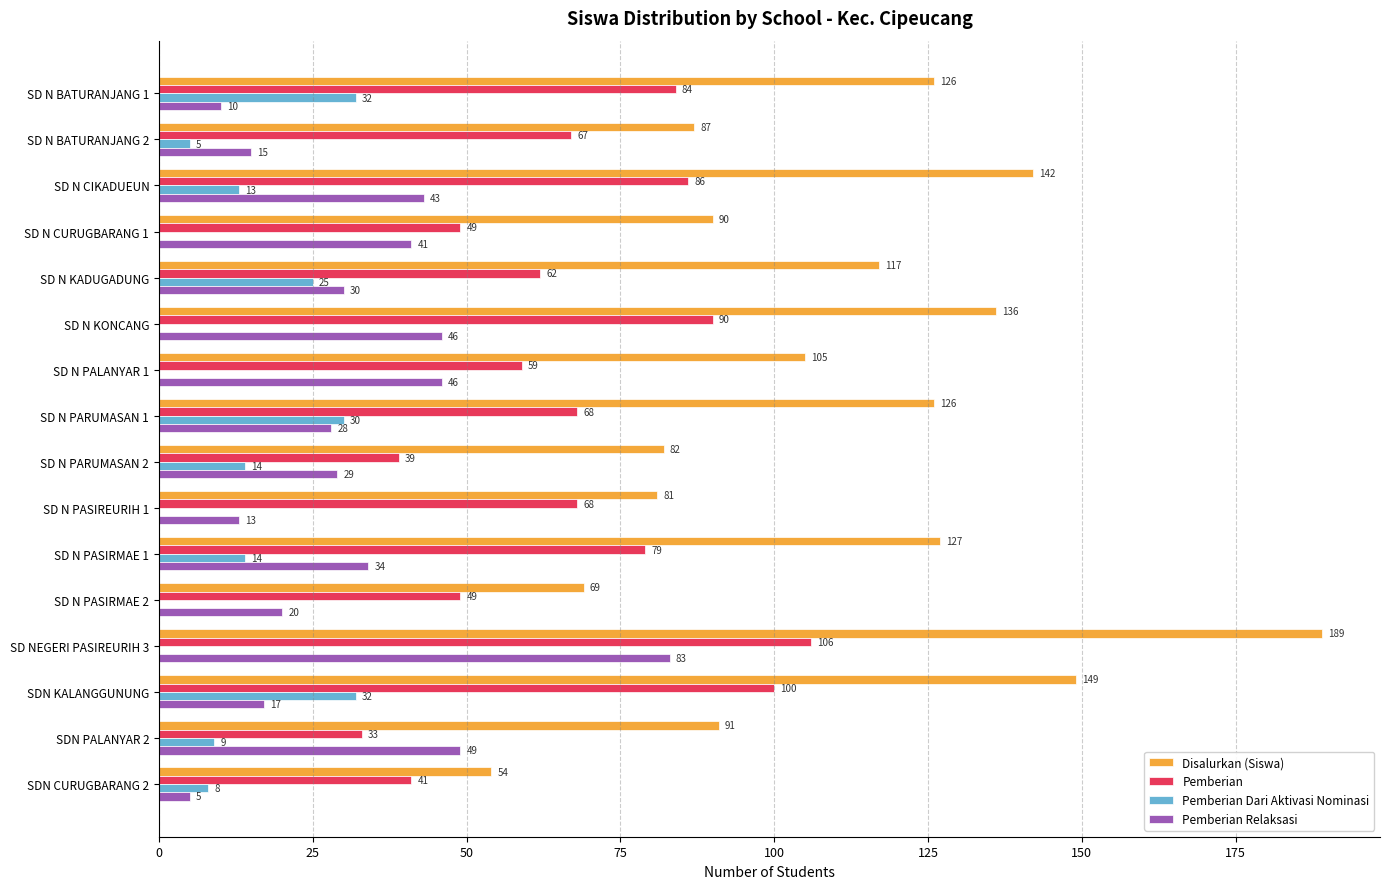

Which series changed the most between SD N PARUMASAN 1 and SD N PASIREURIH 1?

Disalurkan (Siswa)